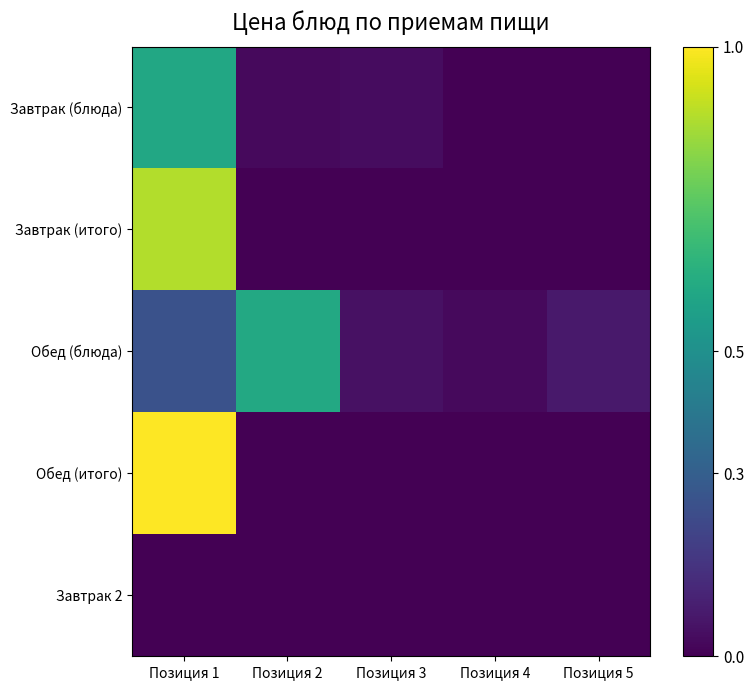

How many series are shown in this chart?

5